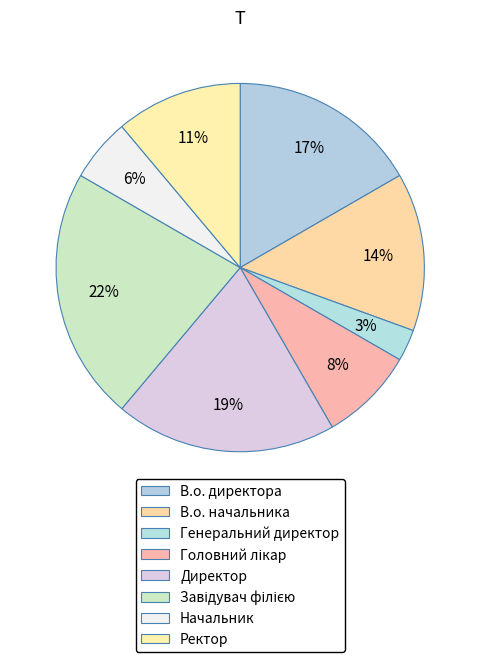

Between Головний лікар and Генеральний директор, which is larger?

Головний лікар